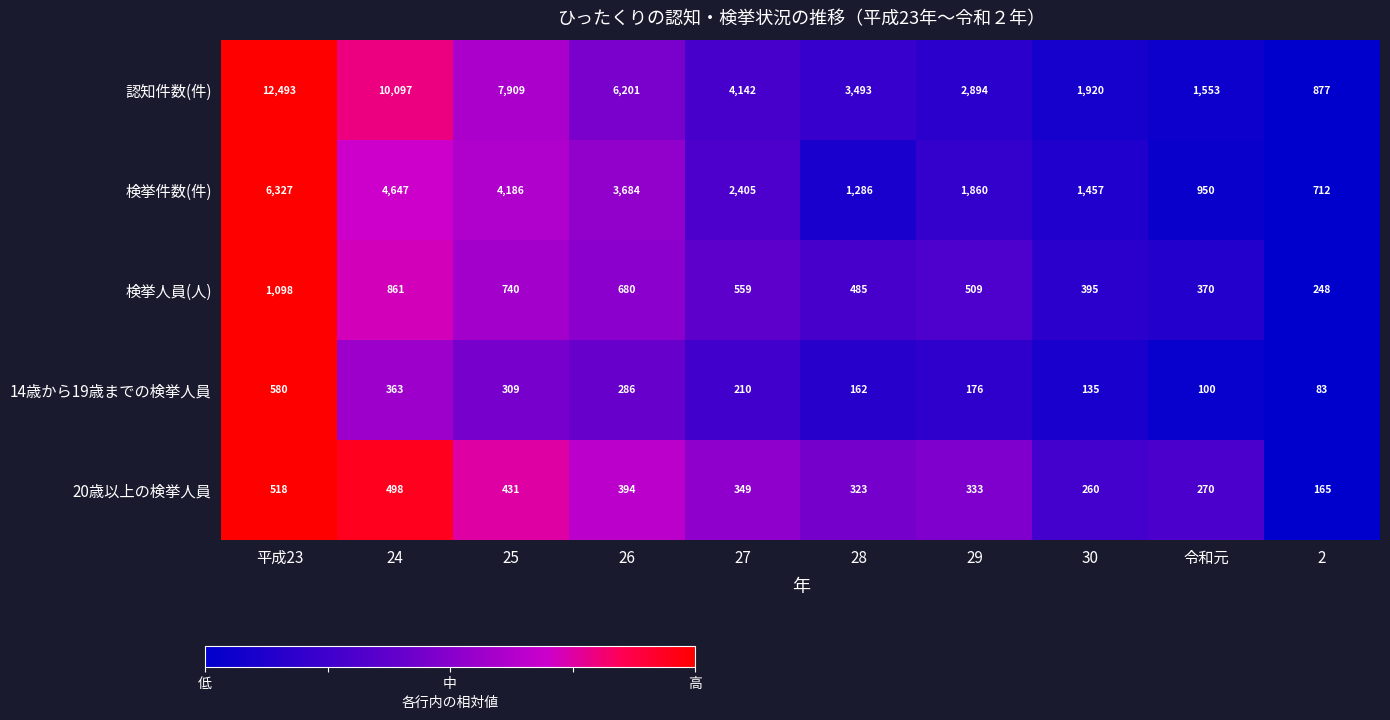

The value of 20歳以上の検挙人員 at 平成23 is 790. True or false?

False